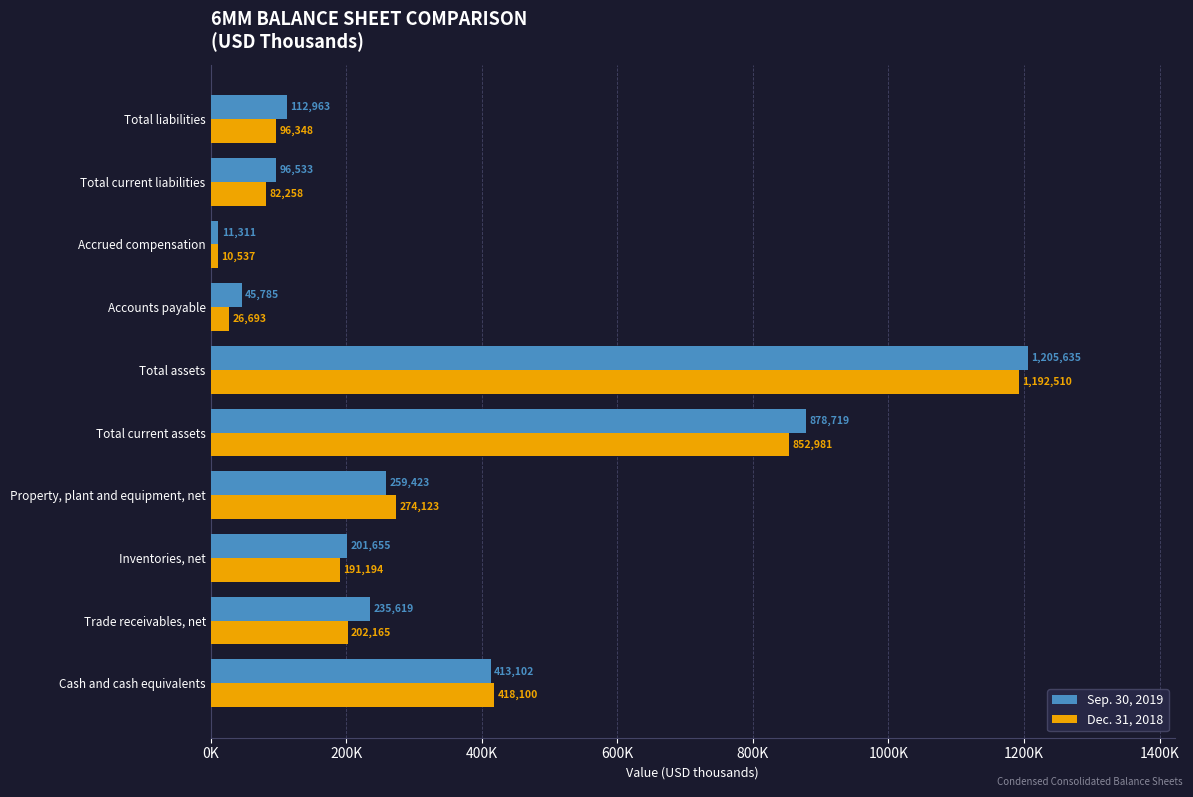

What are all the series names shown in the legend?

Sep. 30, 2019, Dec. 31, 2018